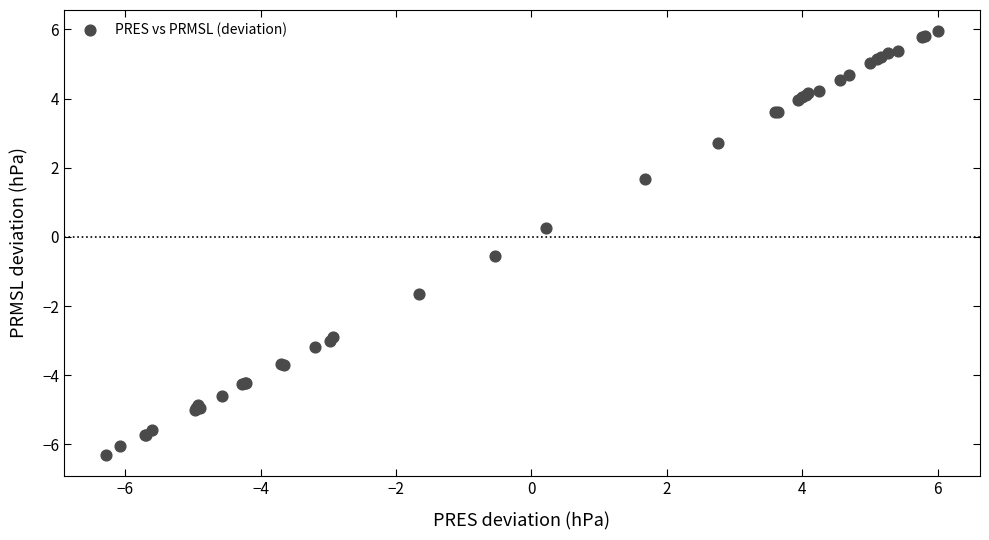

What Y value in the scatter plot is closest to 0?

0.3